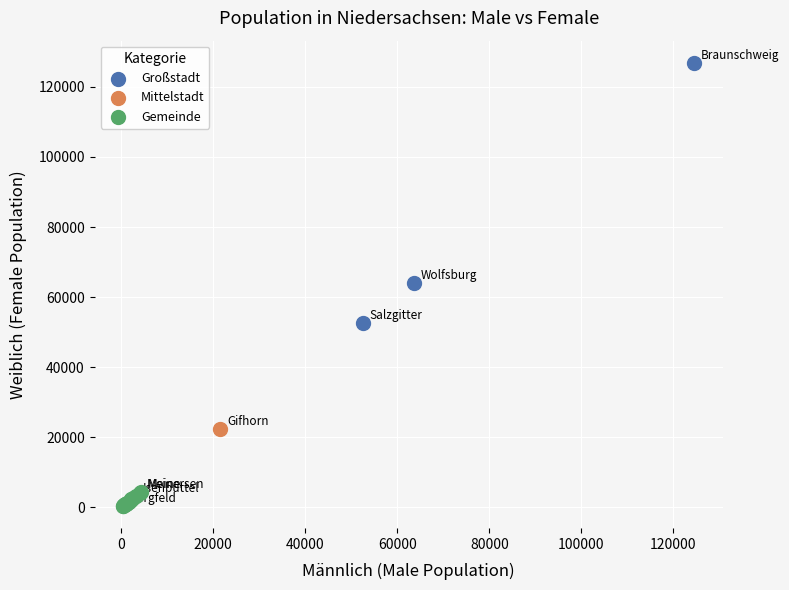

What are all the series names shown in the legend?

Großstadt, Mittelstadt, Gemeinde